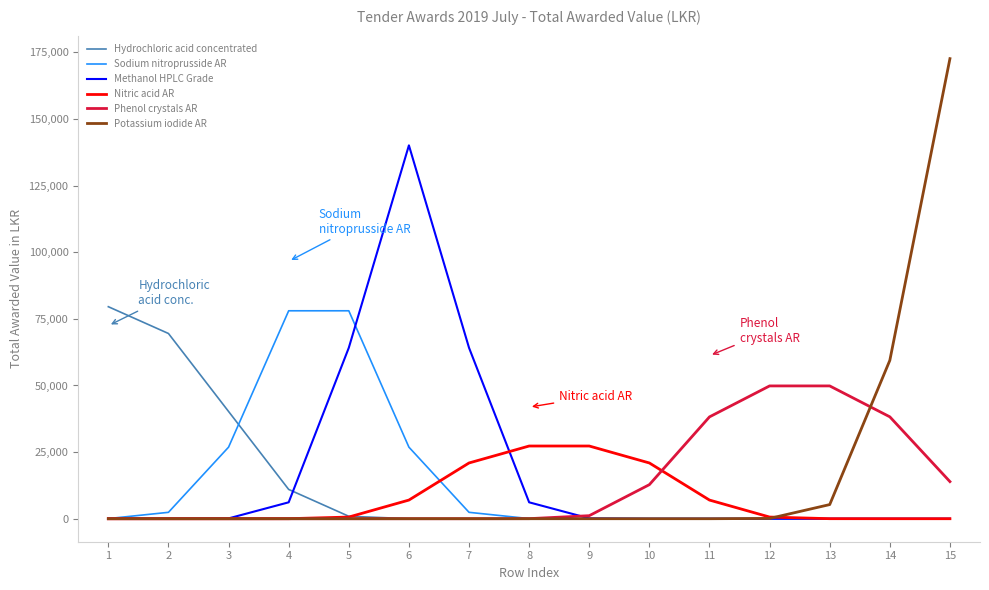

Between 12 and 15, which series saw the biggest shift?

Potassium iodide AR